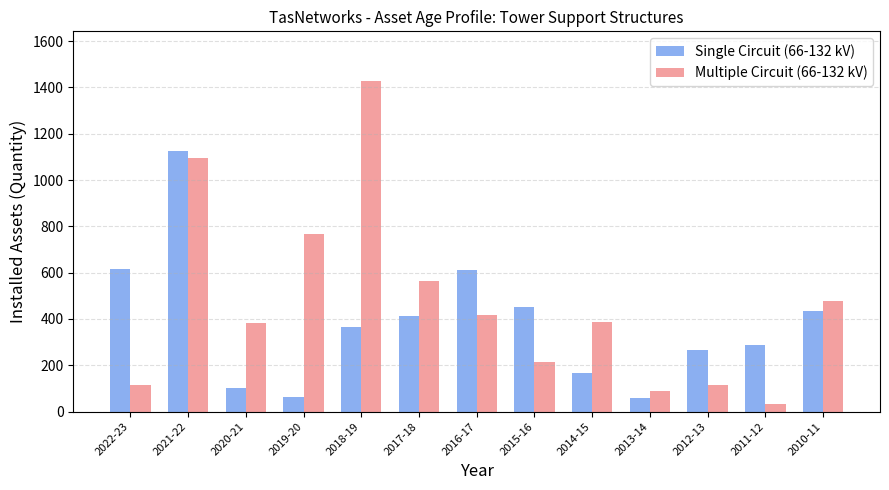

Which series changed the most between 2017-18 and 2015-16?

Multiple Circuit (66-132 kV)